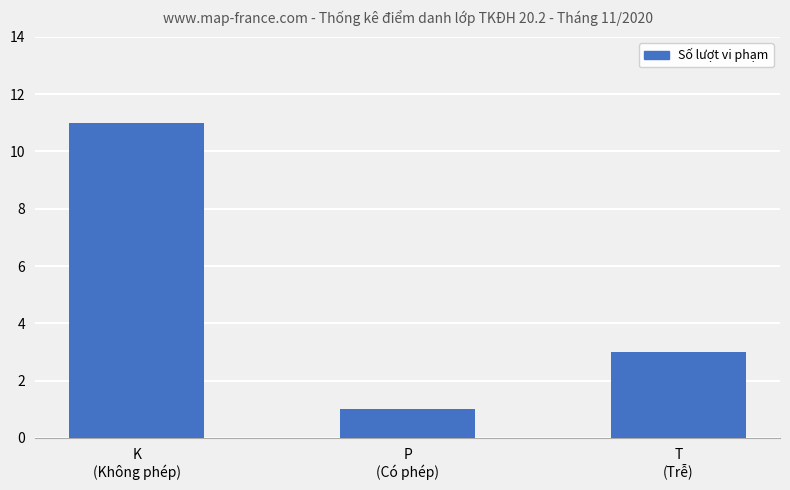

What is the smallest value displayed?

1